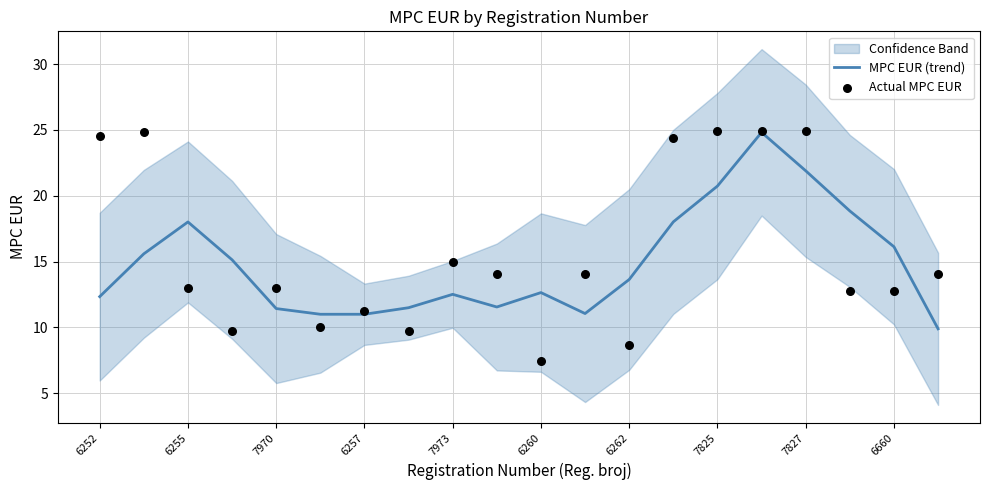

The value of MPC EUR (trend) at 6260 is 19.5. True or false?

False